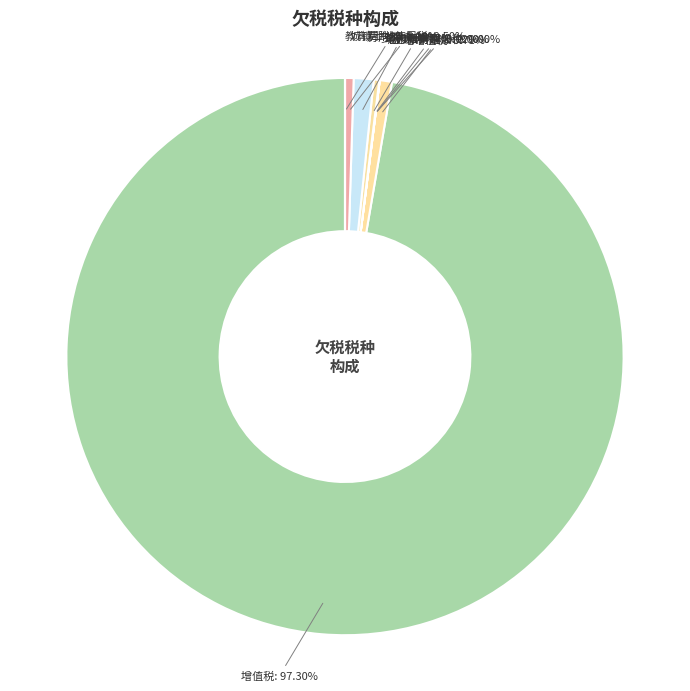

Is it true that 城镇土地使用税 is 6% of the pie?

False